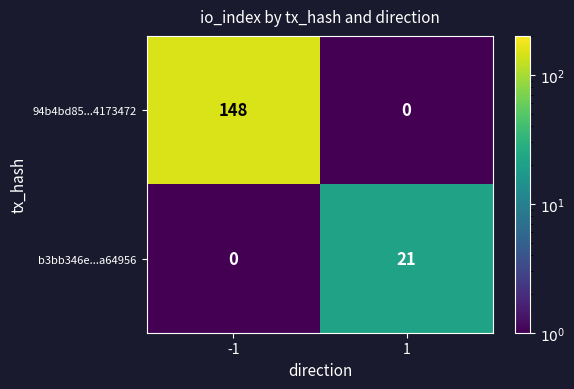

What is the greatest value displayed?

148